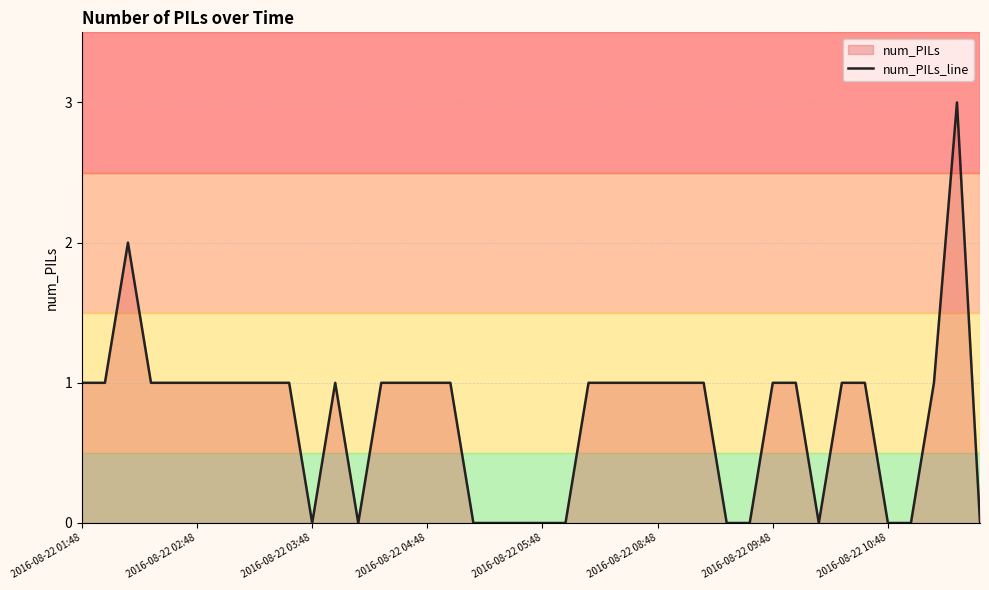

How many lines are shown in the chart?

1